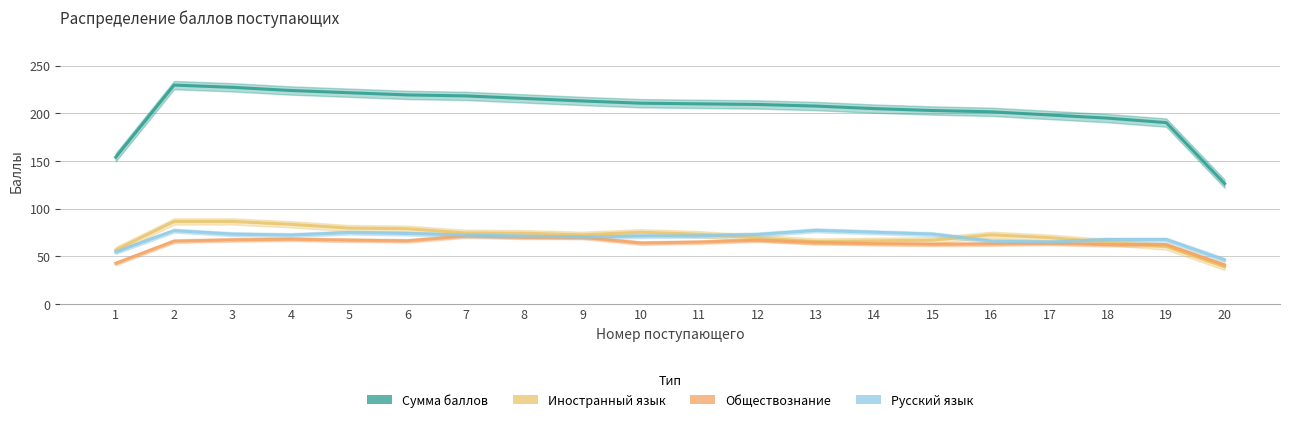

Which series changed the most between 9 and 20?

Сумма баллов